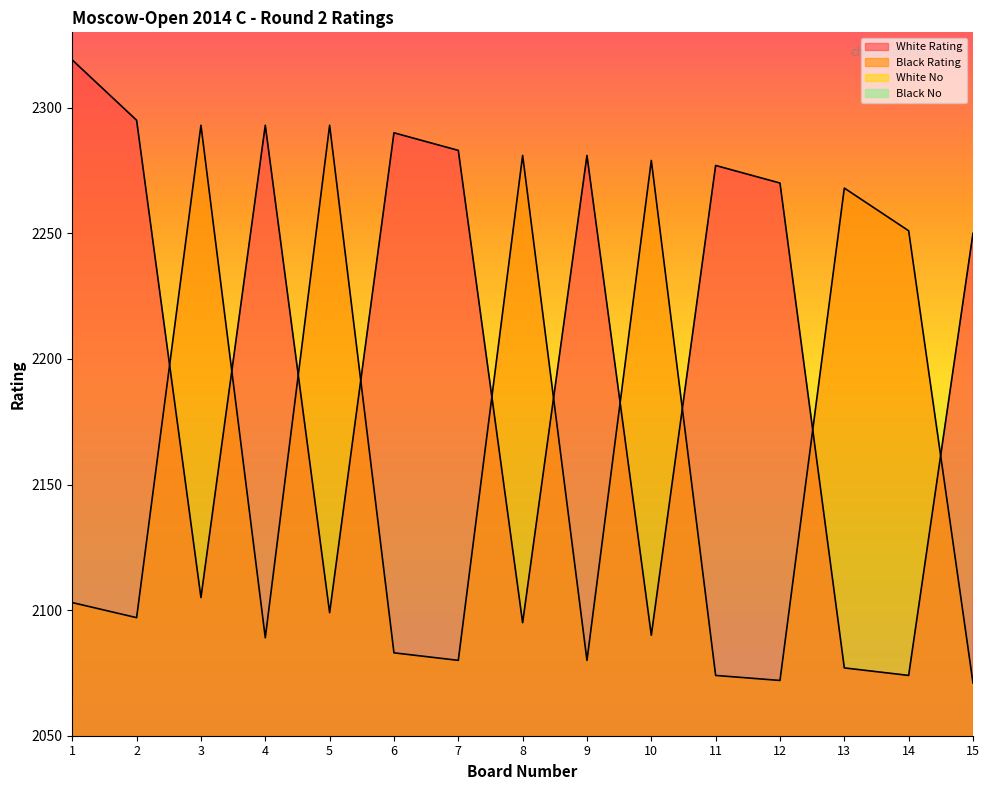

Does the chart display data point markers on the line(s)?

No